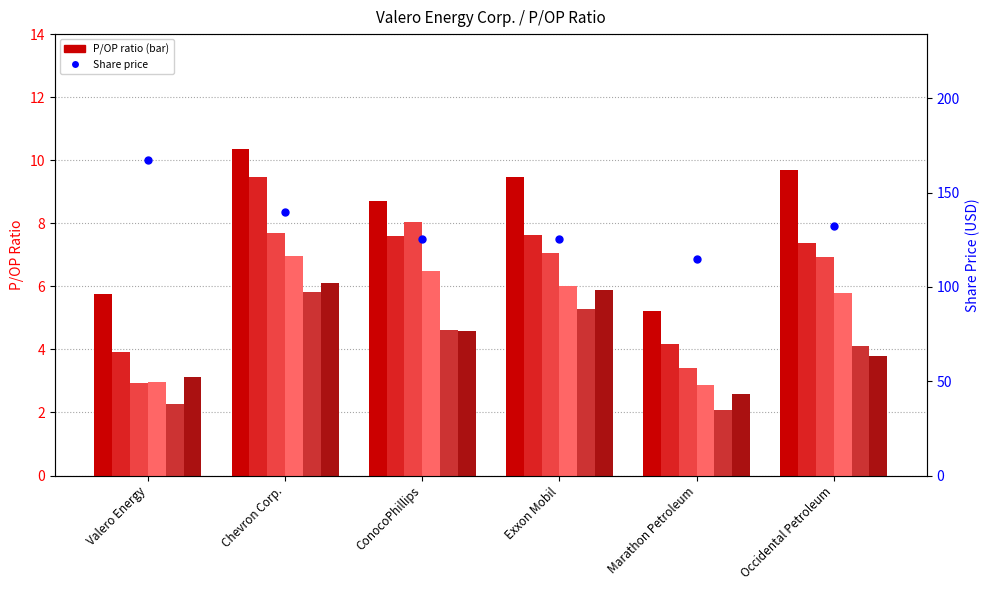

At how many categories does at least one series exceed 8?

4